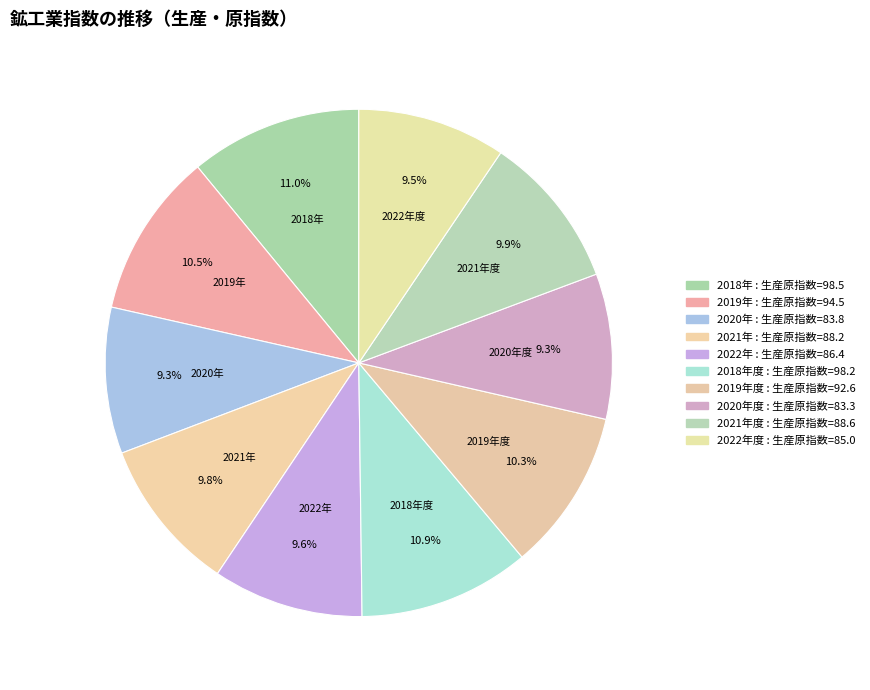

The 2022年度 slice represents 9% of the pie. True or false?

True